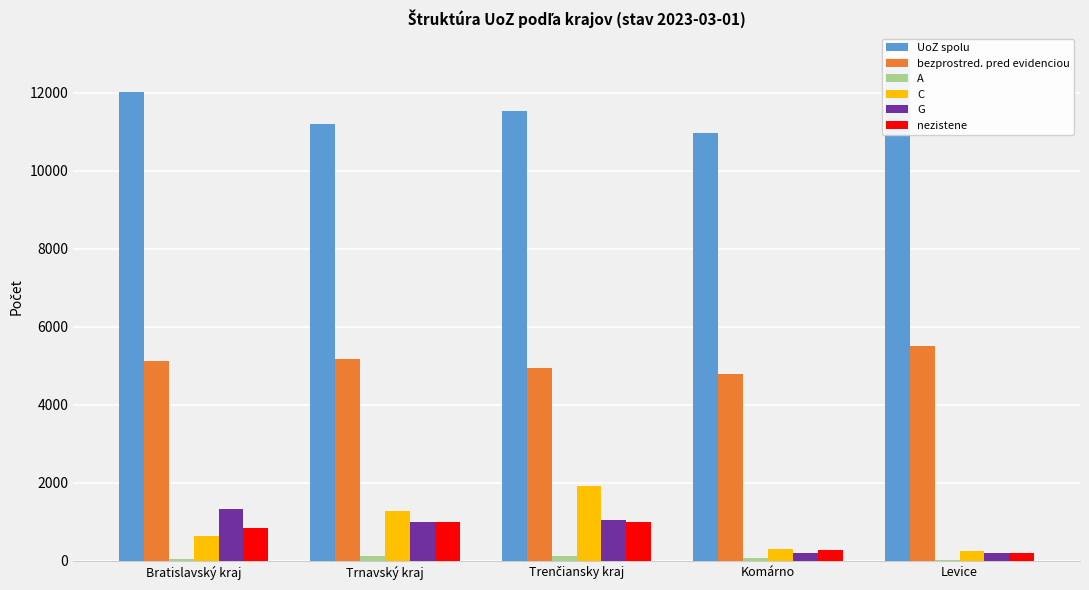

Is the value of UoZ spolu at Trnavský kraj greater than the value of nezistene at Trenčiansky kraj?

Yes